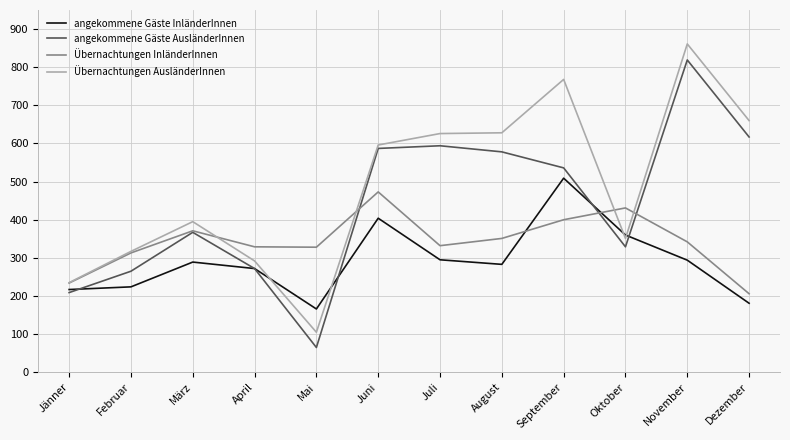

Where do angekommene Gäste AusländerInnen and angekommene Gäste InländerInnen first cross each other?

Jänner and Februar